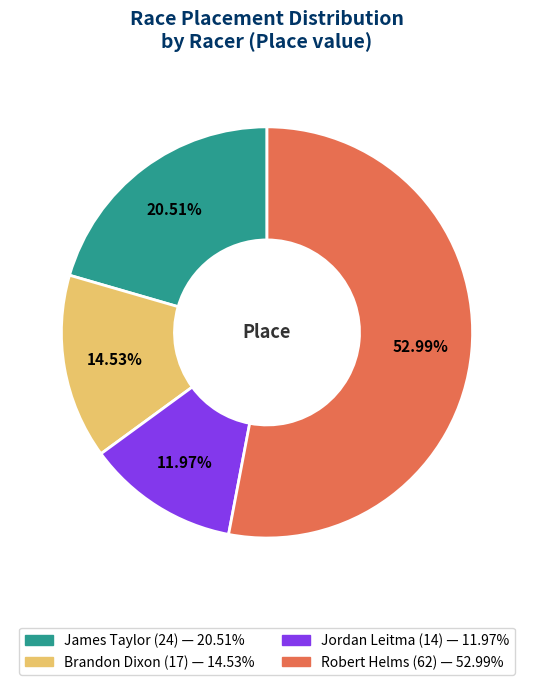

To the nearest percent, what percentage of the pie is James Taylor?

21%